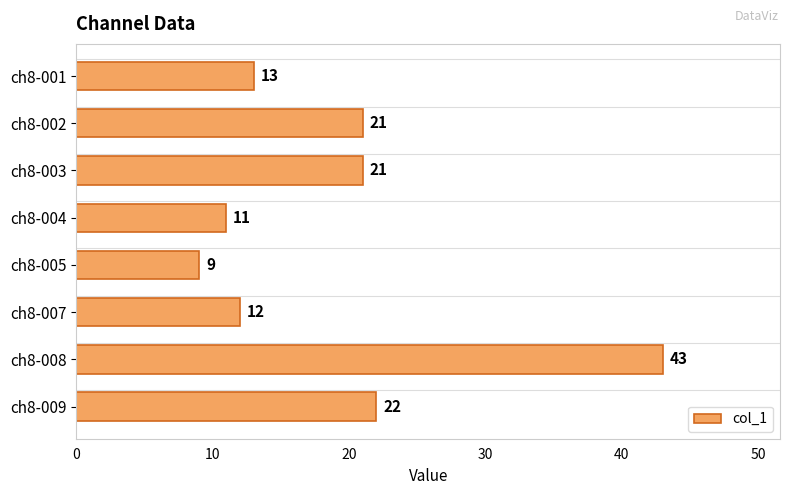

Reading top to bottom, transcribe all the data shown in this chart.

ch8-001=13	ch8-002=21	ch8-003=21	ch8-004=11	ch8-005=9	ch8-007=12	ch8-008=43	ch8-009=22